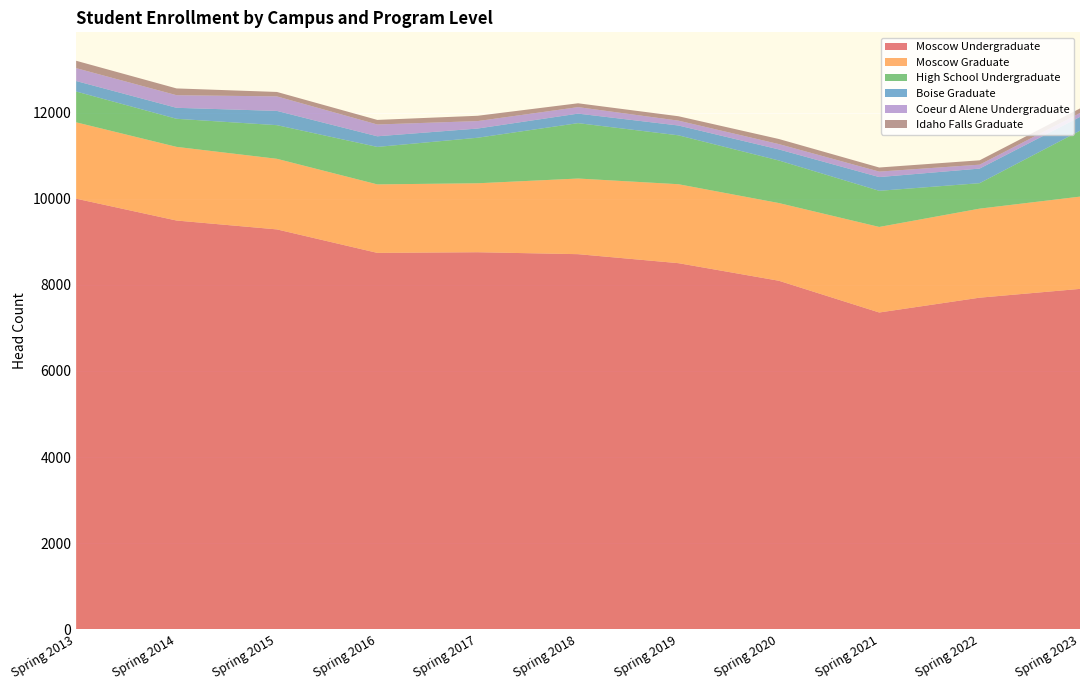

Reading left to right, what are all the values shown in this chart?

Moscow Undergraduate: Spring 2013=10000	Spring 2014=9493	Spring 2015=9287	Spring 2016=8742	Spring 2017=8757	Spring 2018=8712	Spring 2019=8503	Spring 2020=8095	Spring 2021=7358	Spring 2022=7702	Spring 2023=7906
Moscow Graduate: Spring 2013=1773	Spring 2014=1710	Spring 2015=1639	Spring 2016=1590	Spring 2017=1601	Spring 2018=1756	Spring 2019=1833	Spring 2020=1804	Spring 2021=1986	Spring 2022=2067	Spring 2023=2142
High School Undergraduate: Spring 2013=715	Spring 2014=652	Spring 2015=781	Spring 2016=870	Spring 2017=1057	Spring 2018=1286	Spring 2019=1135	Spring 2020=988	Spring 2021=839	Spring 2022=591	Spring 2023=1530
Boise Graduate: Spring 2013=244	Spring 2014=255	Spring 2015=331	Spring 2016=247	Spring 2017=214	Spring 2018=221	Spring 2019=228	Spring 2020=257	Spring 2021=319	Spring 2022=339	Spring 2023=321
Coeur d Alene Undergraduate: Spring 2013=299	Spring 2014=293	Spring 2015=337	Spring 2016=274	Spring 2017=173	Spring 2018=151	Spring 2019=113	Spring 2020=124	Spring 2021=127	Spring 2022=91	Spring 2023=90
Idaho Falls Graduate: Spring 2013=171	Spring 2014=157	Spring 2015=103	Spring 2016=106	Spring 2017=123	Spring 2018=89	Spring 2019=102	Spring 2020=118	Spring 2021=95	Spring 2022=101	Spring 2023=106